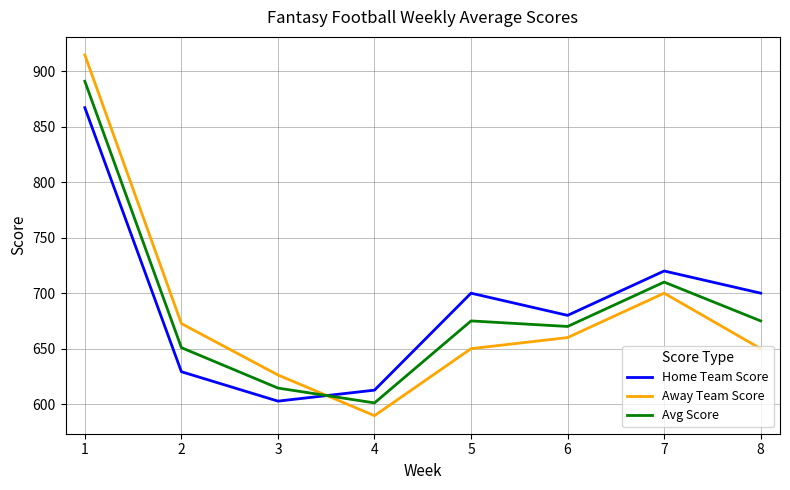

The value of Avg Score at 8 is 675.0. True or false?

True